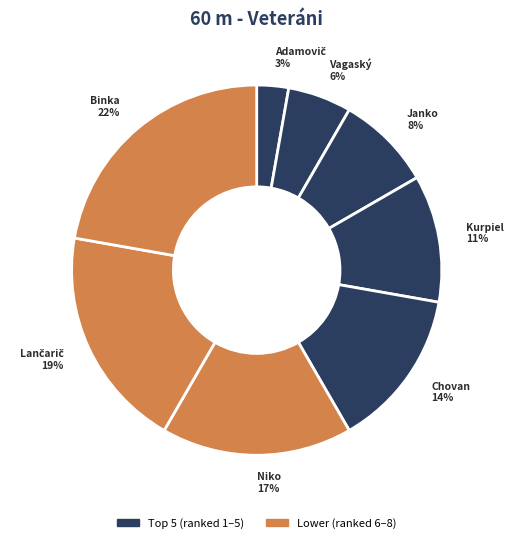

Count the number of slices in the pie.

8